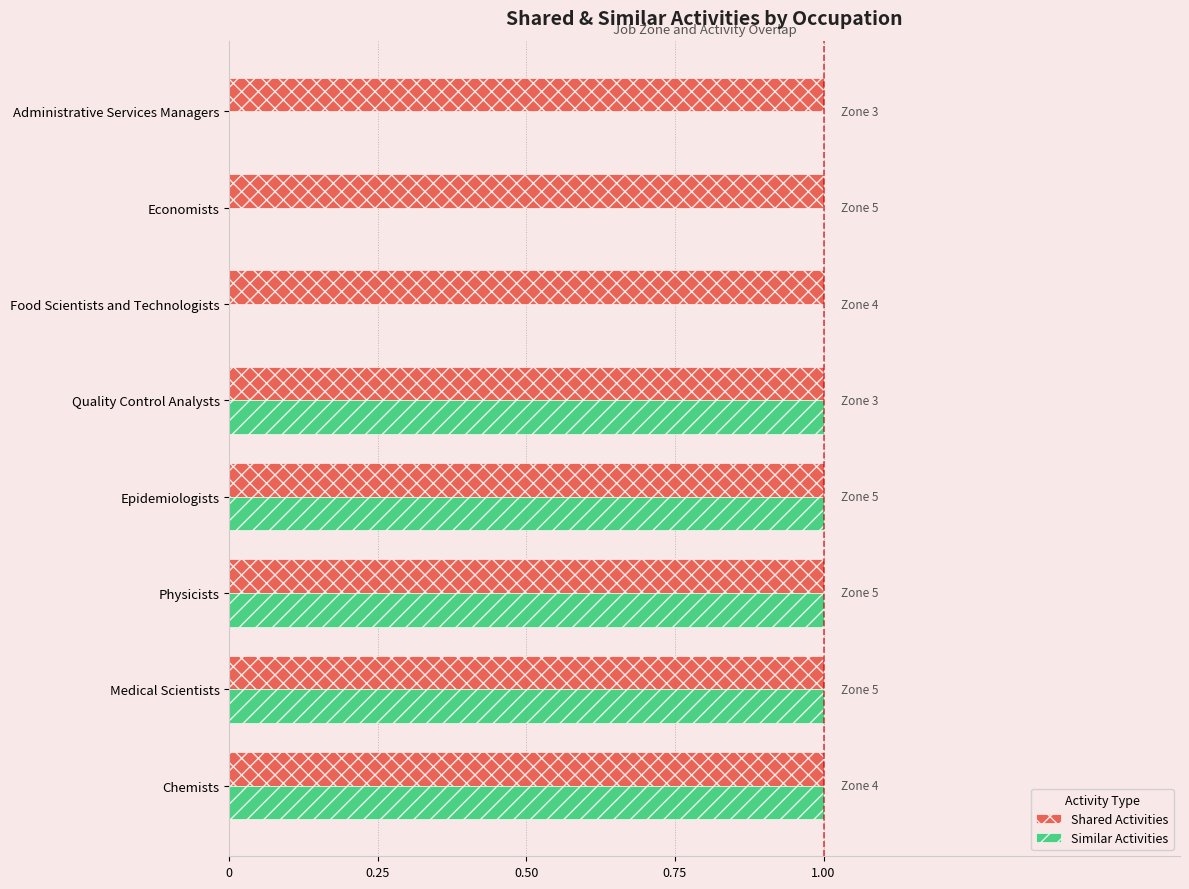

Which series has the widest spread of values?

Similar Activities